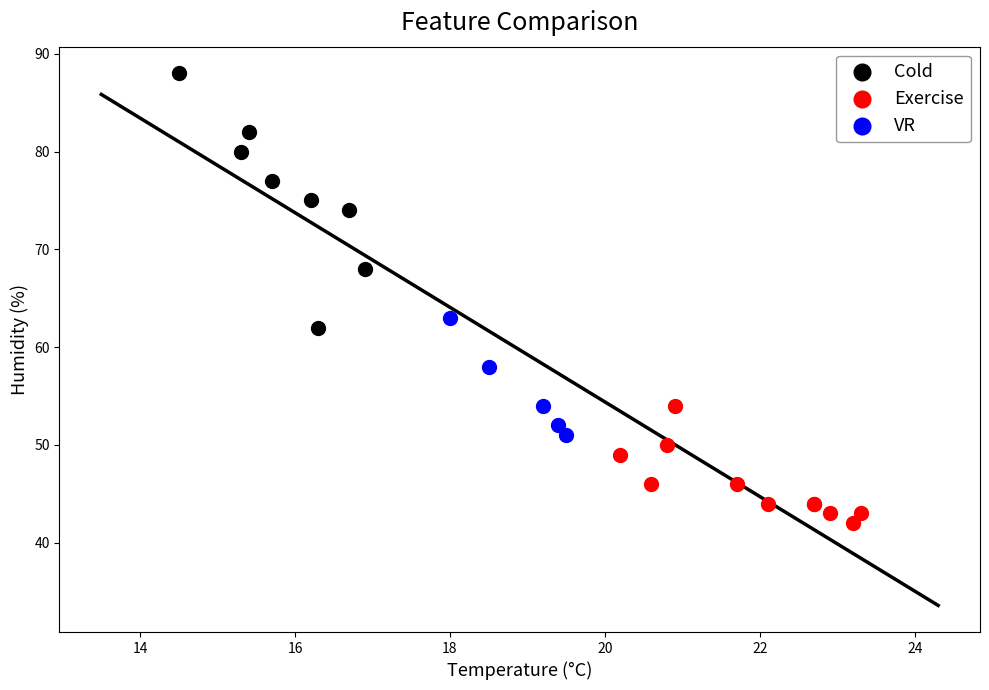

Which series has the widest spread of Y values?

Cold